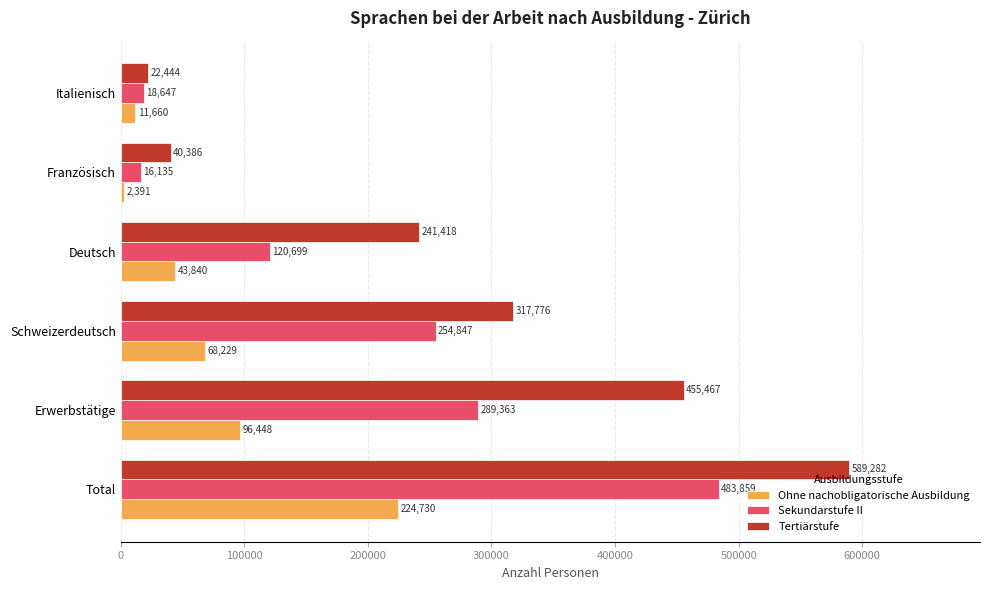

Rank the categories by Sekundarstufe II value from highest to lowest.

Total, Erwerbstätige, Schweizerdeutsch, Deutsch, Italienisch, Französisch